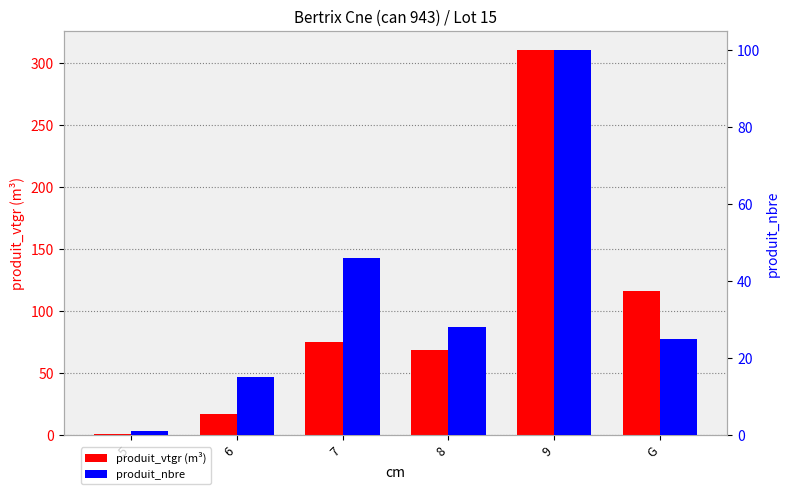

Which series changed the most between 7 and G?

produit_vtgr (m³)